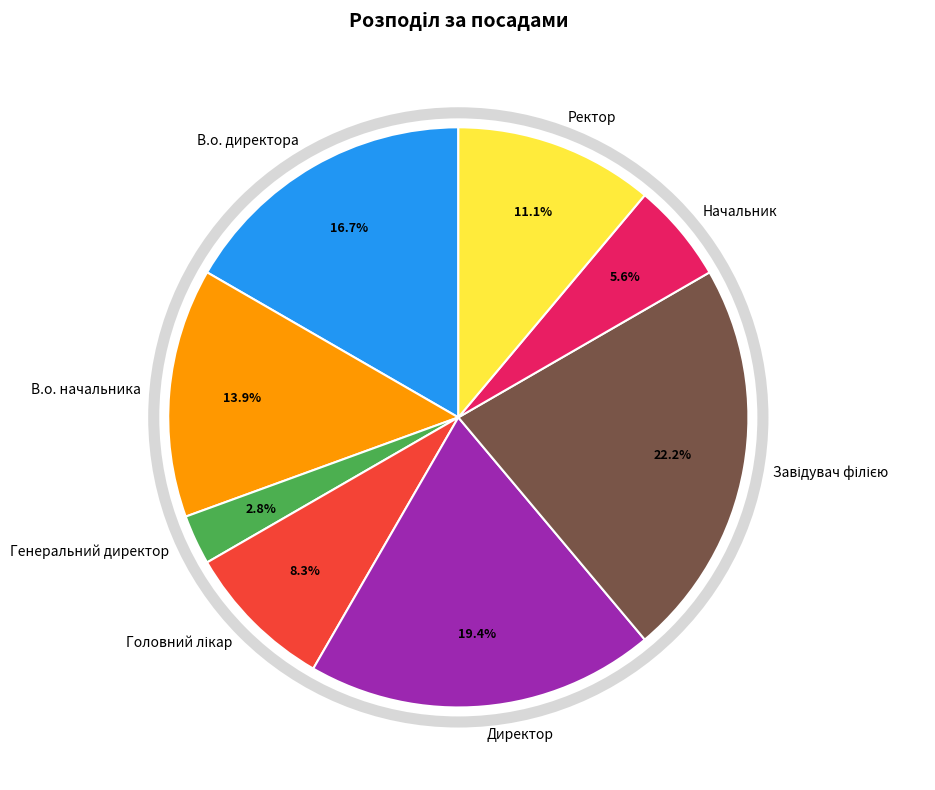

What is the smallest slice in the pie chart?

Генеральний директор